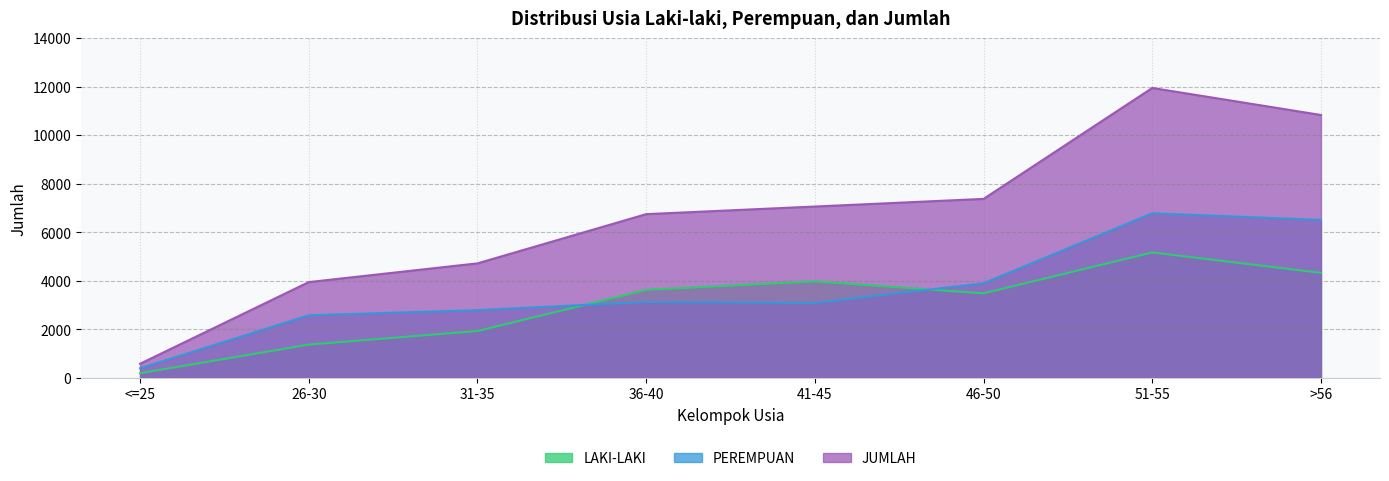

The JUMLAH series shows 11792 at 36-40. True or false?

False